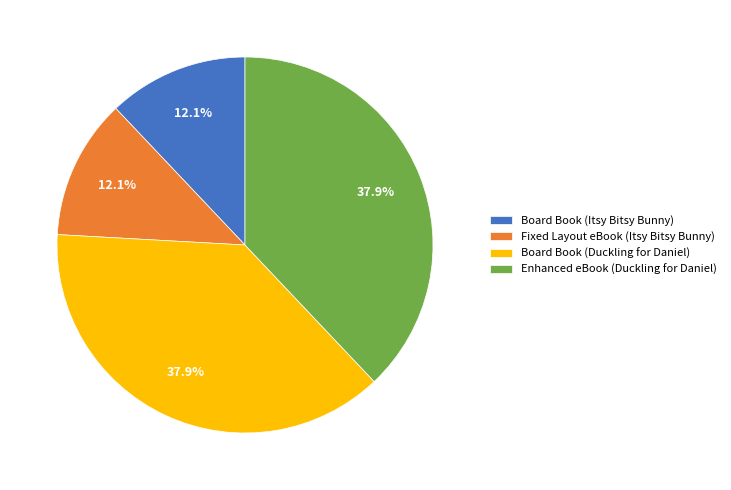

The Board Book (Duckling for Daniel) slice represents 38% of the pie. True or false?

True